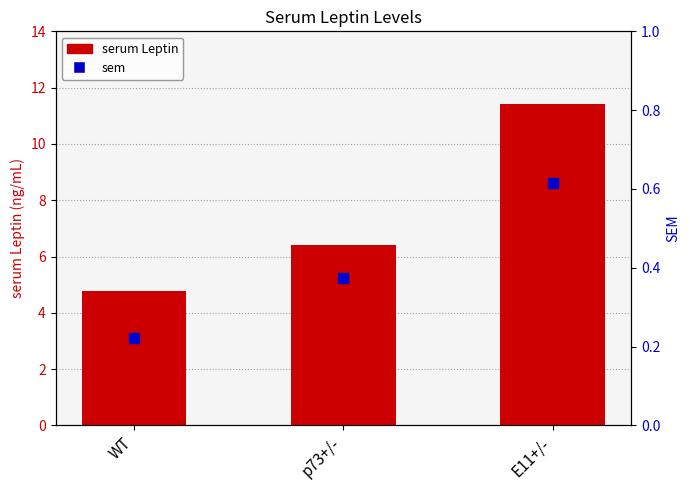

Is the value of sem at E11+/- greater than the value of serum Leptin at E11+/-?

No